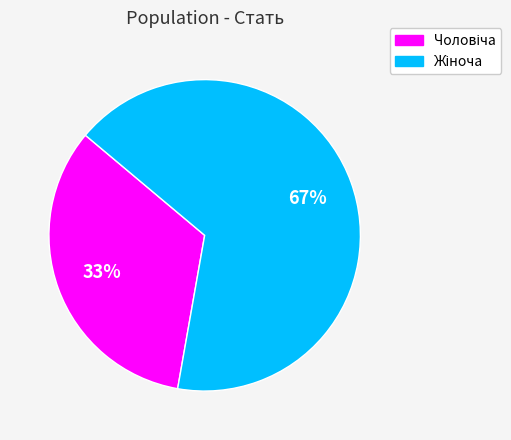

Is there a majority slice in this chart?

Yes